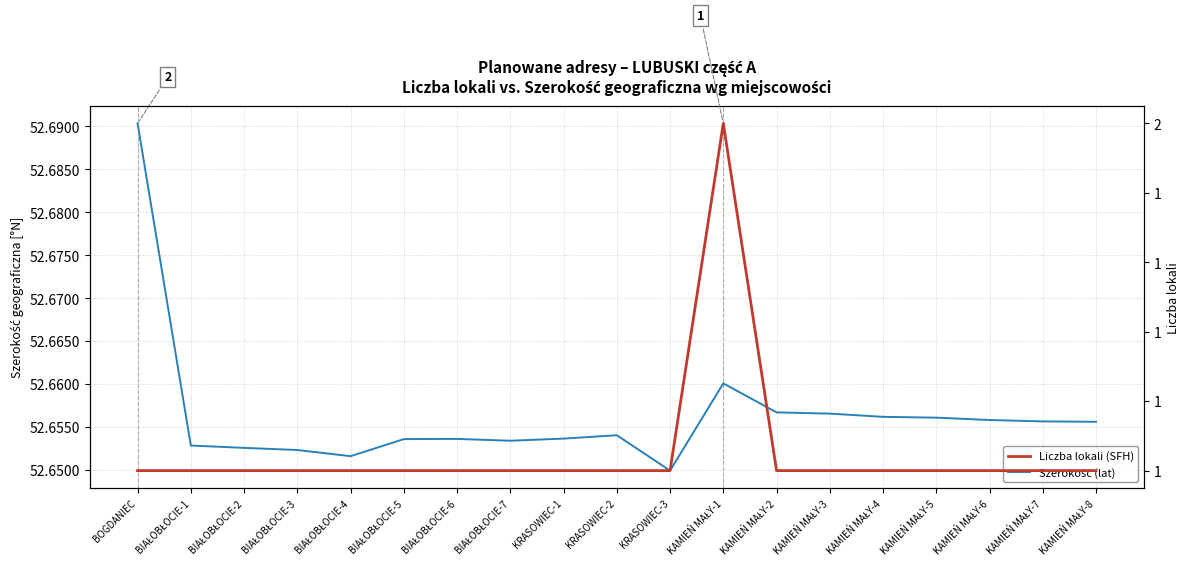

List the series in order of their overall mean, highest first.

Szerokość (lat), Liczba lokali (SFH)